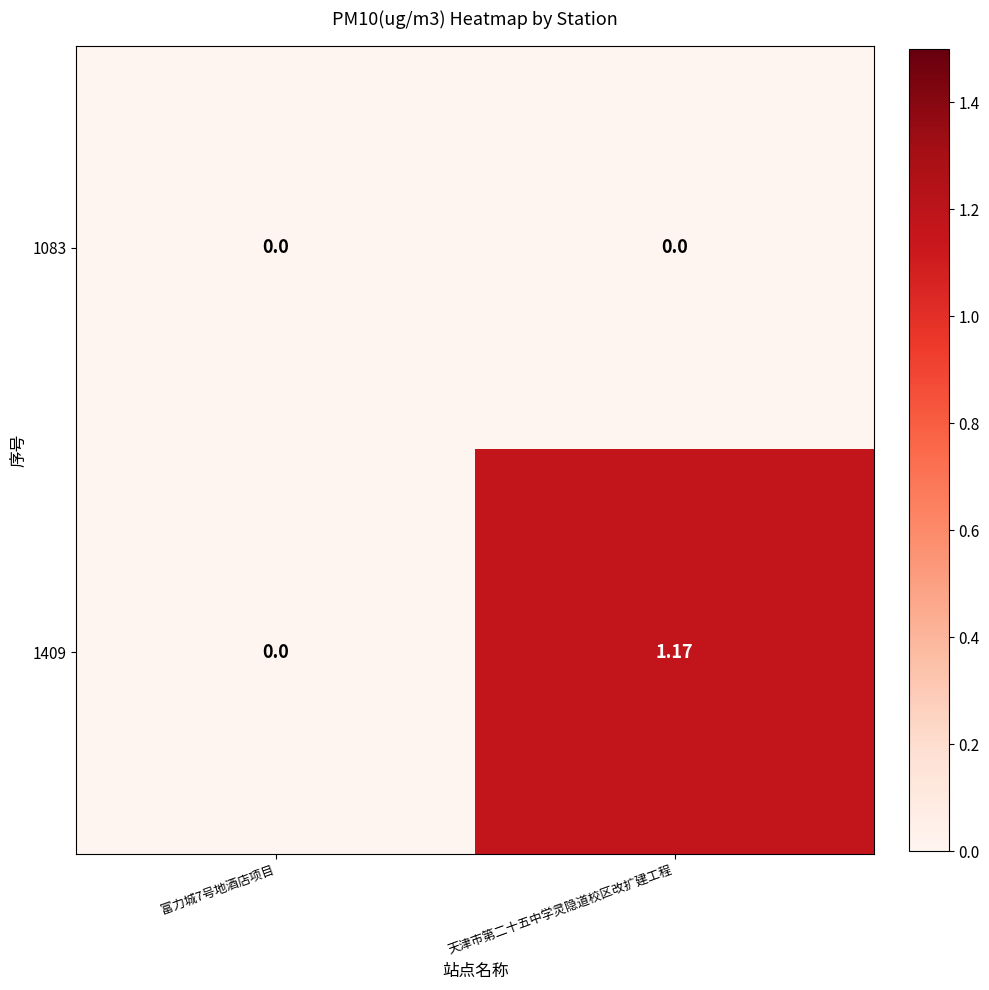

At which category is the sum across all series the highest?

天津市第二十五中学灵隐道校区改扩建工程